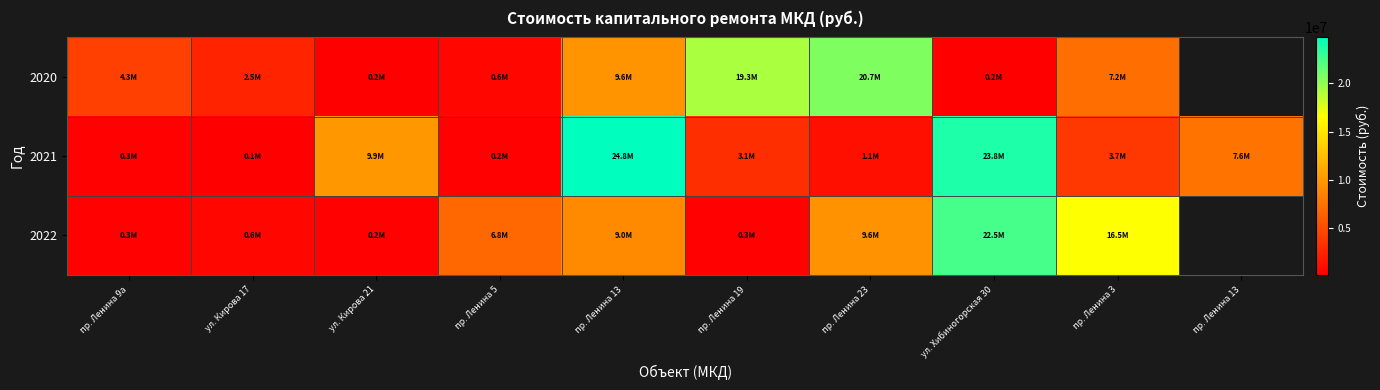

Between пр. Ленина 13 and пр. Ленина 9а, which is larger?

пр. Ленина 9а